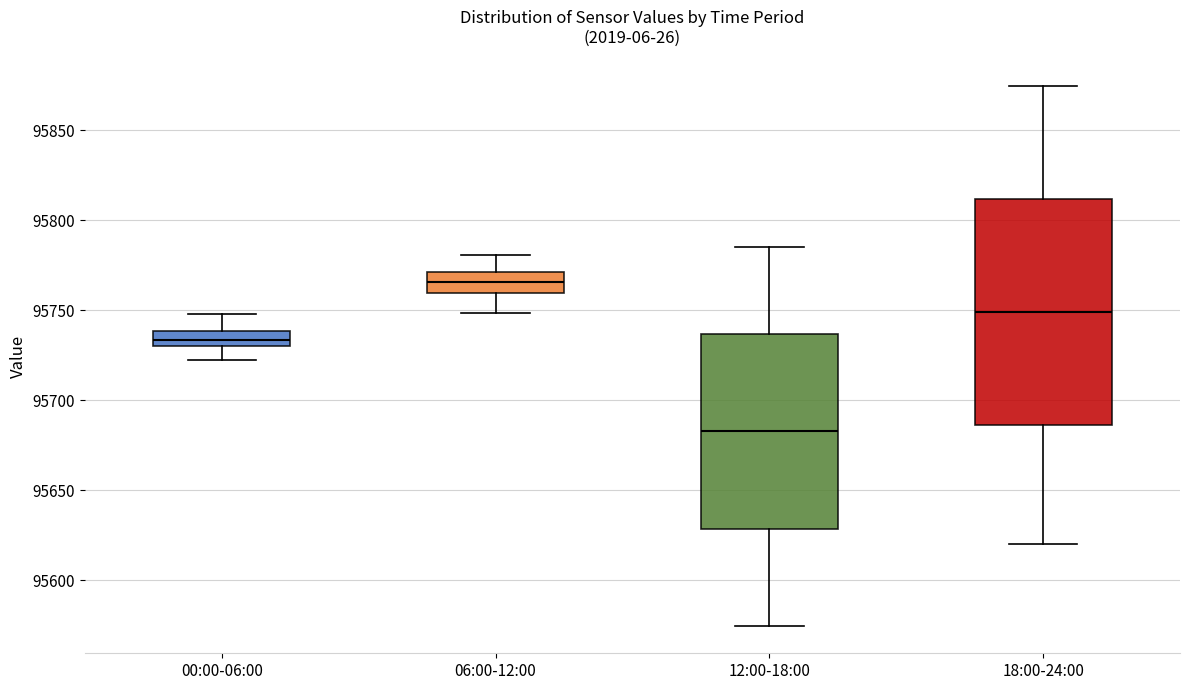

Where is the upper edge of the box for 00:00-06:00 on the y-axis? The values are not printed on the chart, so give them approximately, as read against the axis.

95740